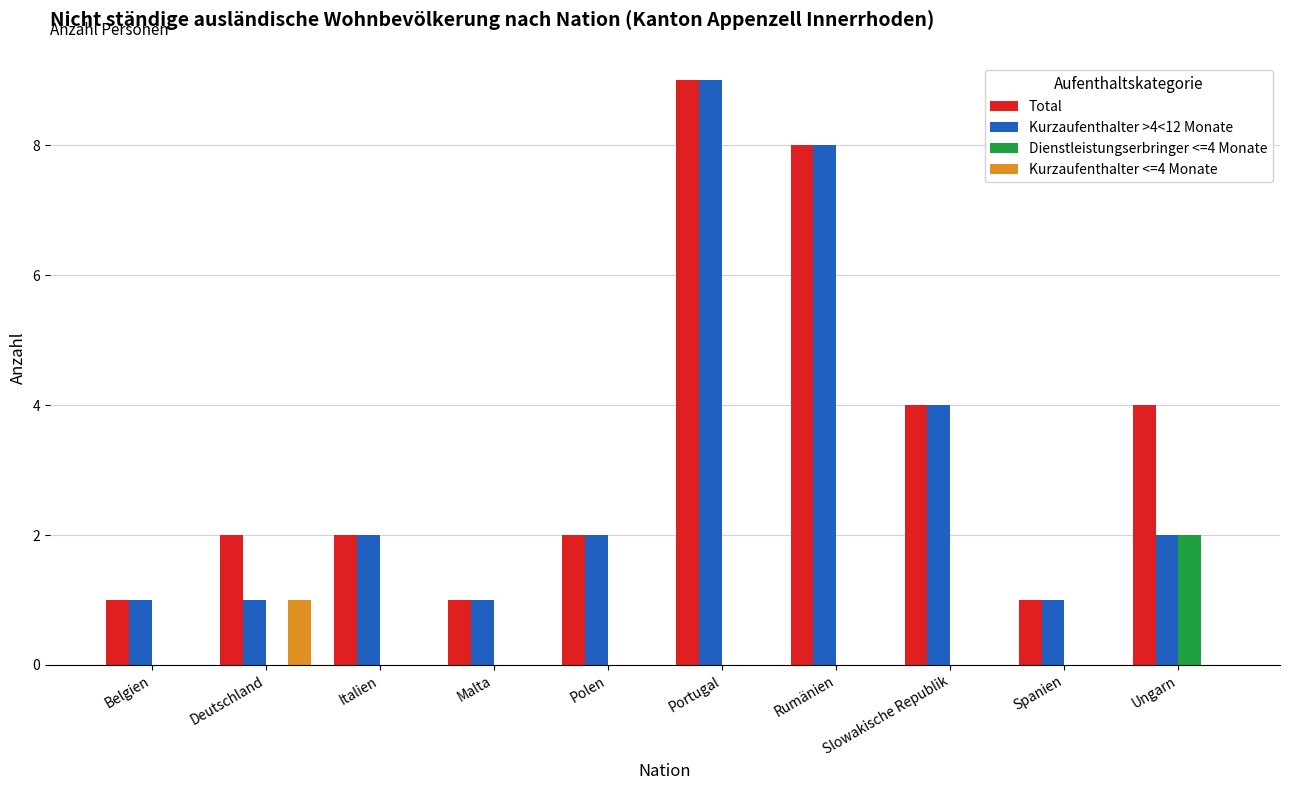

The value of Dienstleistungserbringer <=4 Monate at Italien is -1. True or false?

False